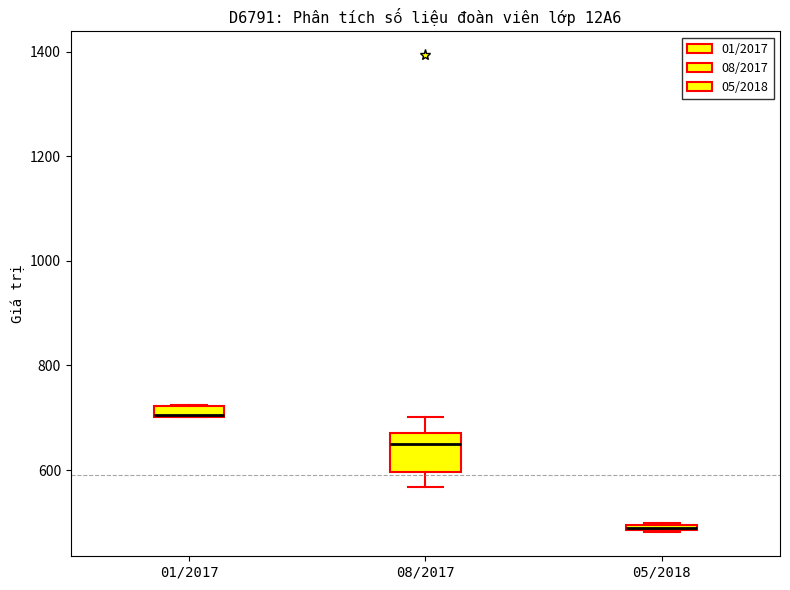

Where is the upper edge of the box for 05/2018 on the y-axis? The values are not printed on the chart, so give them approximately, as read against the axis.

500